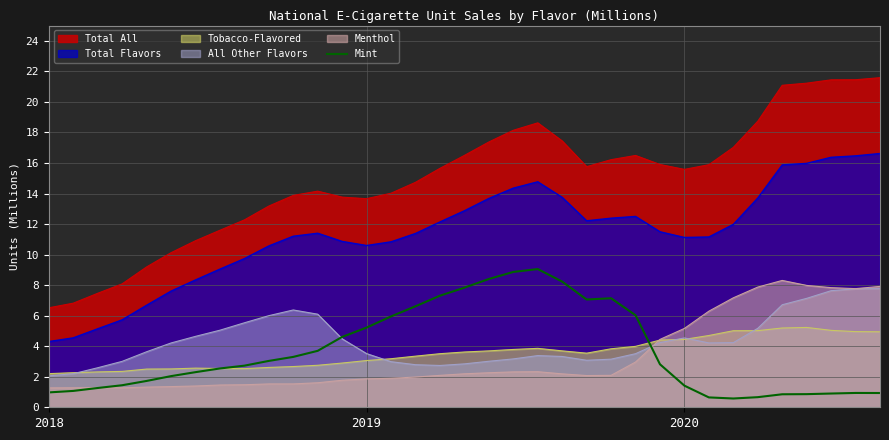

What is the label of the 18th point from the left?

17